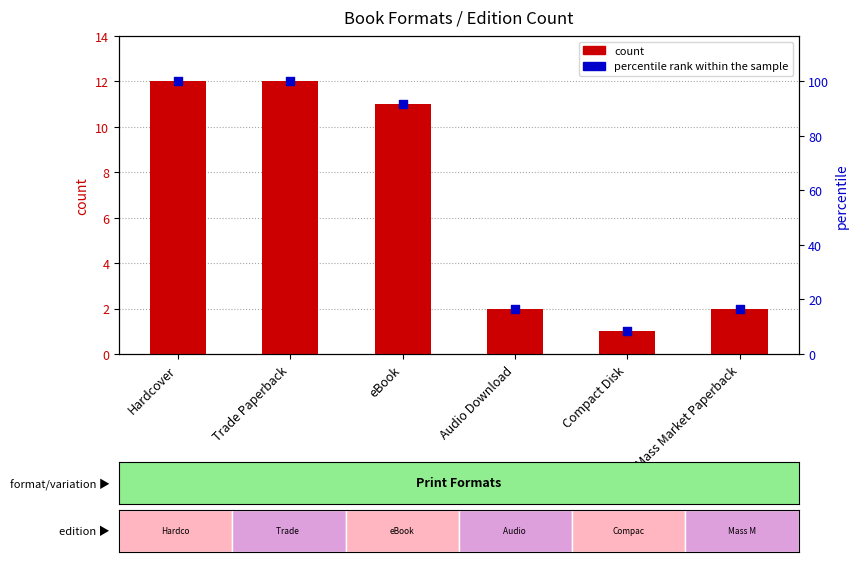

Which series has the largest total across all categories?

count